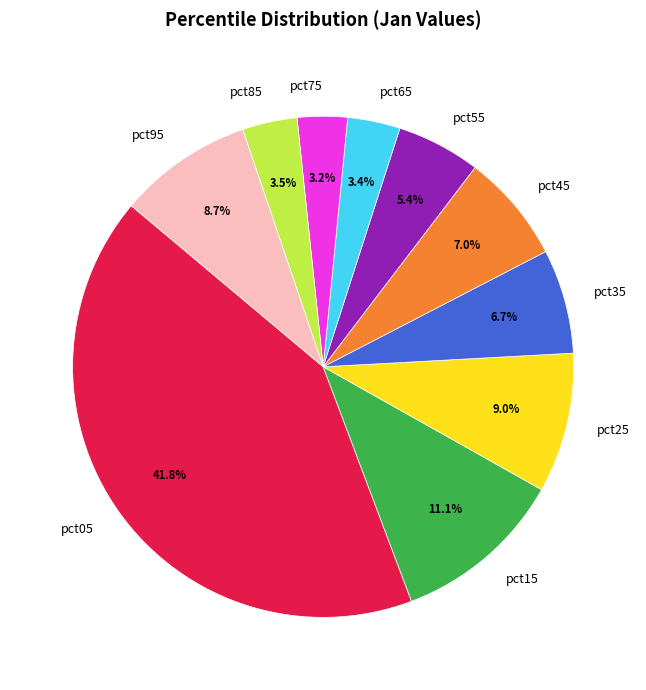

To the nearest percent, what is the difference between the pct15 and pct25 slice percentages?

2%